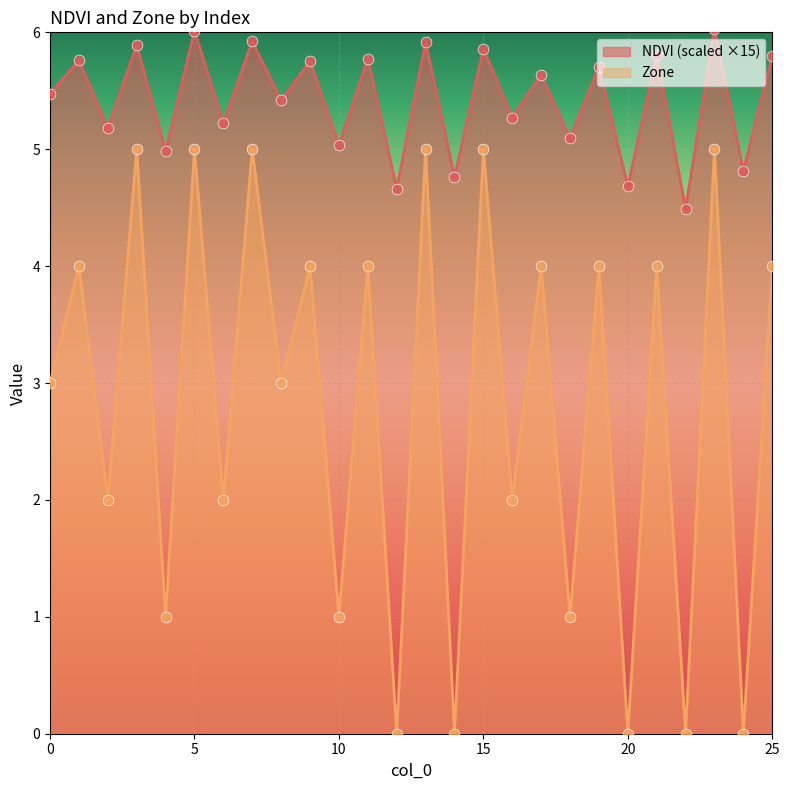

Is the value of Zone at 24 greater than the value of NDVI at 12?

No